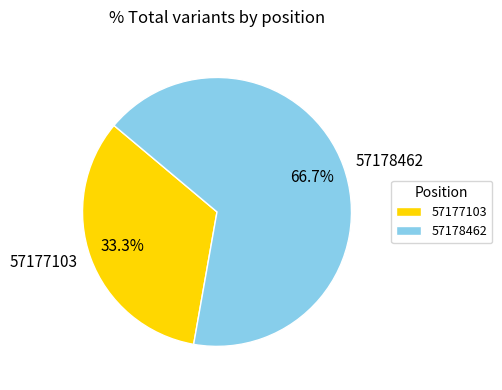

How many segments does this pie chart have?

2